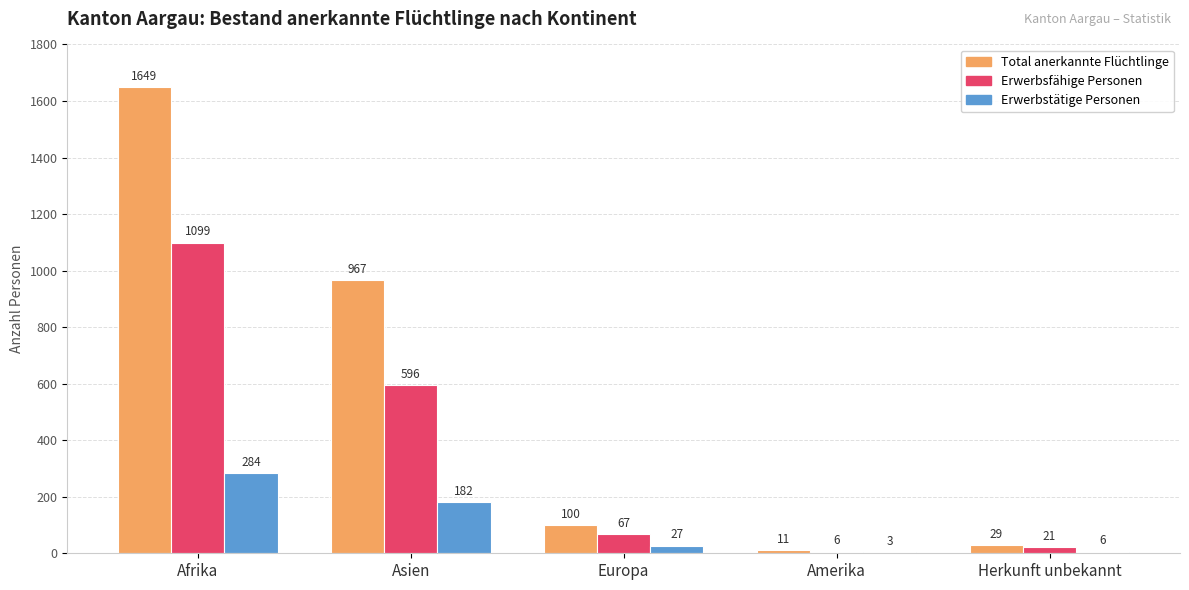

Reading right to left, what are all the values shown in this chart?

Total anerkannte Flüchtlinge: Herkunft unbekannt=29	Amerika=11	Europa=100	Asien=967	Afrika=1649
Erwerbsfähige Personen: Herkunft unbekannt=21	Amerika=6	Europa=67	Asien=596	Afrika=1099
Erwerbstätige Personen: Herkunft unbekannt=6	Amerika=3	Europa=27	Asien=182	Afrika=284